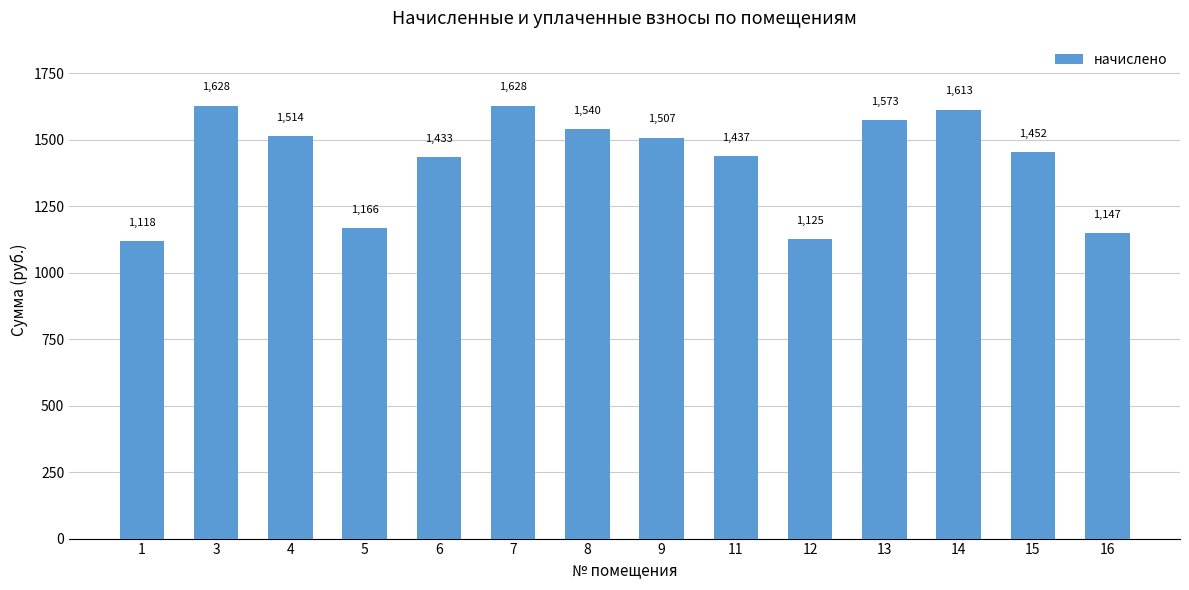

What is the approximate value at 12?

1125.5